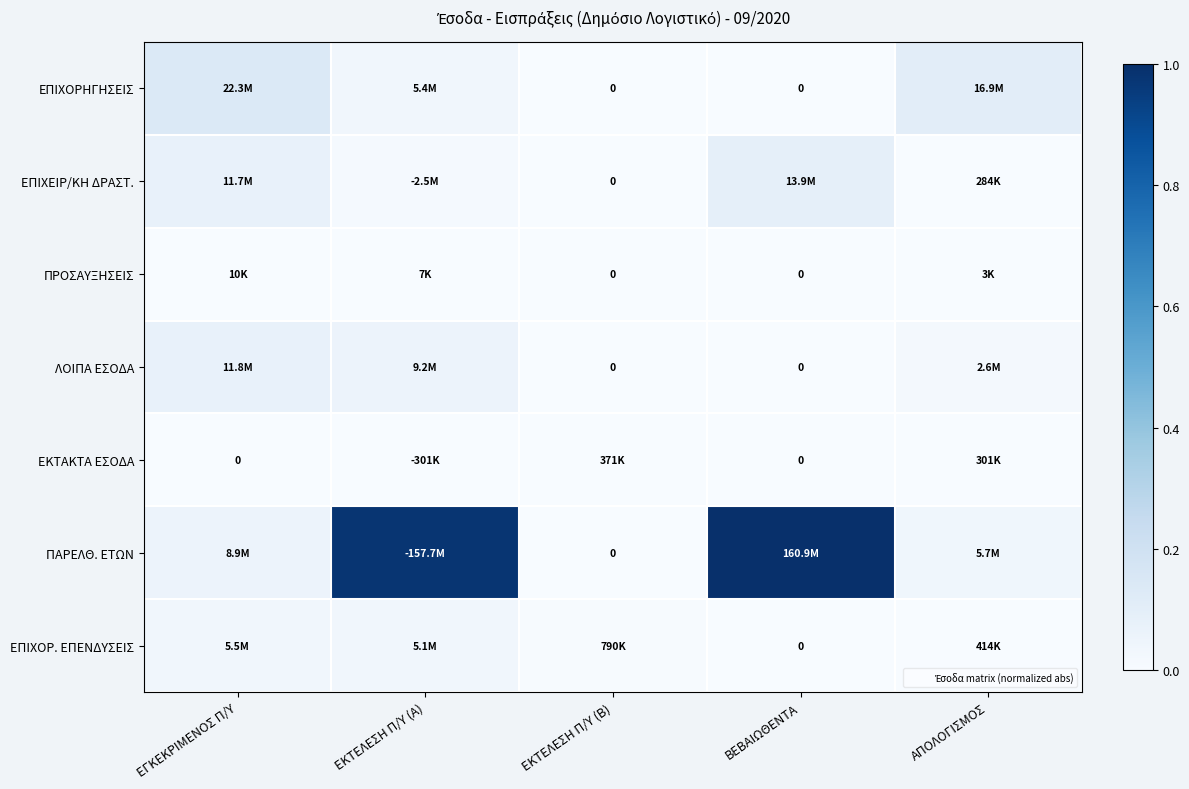

True or false: ΕΠΙΧΕΙΡ/ΚΗ ΔΡΑΣΤ. has a value of 0.1 at ΕΓΚΕΚΡΙΜΕΝΟΣ Π/Υ.

True